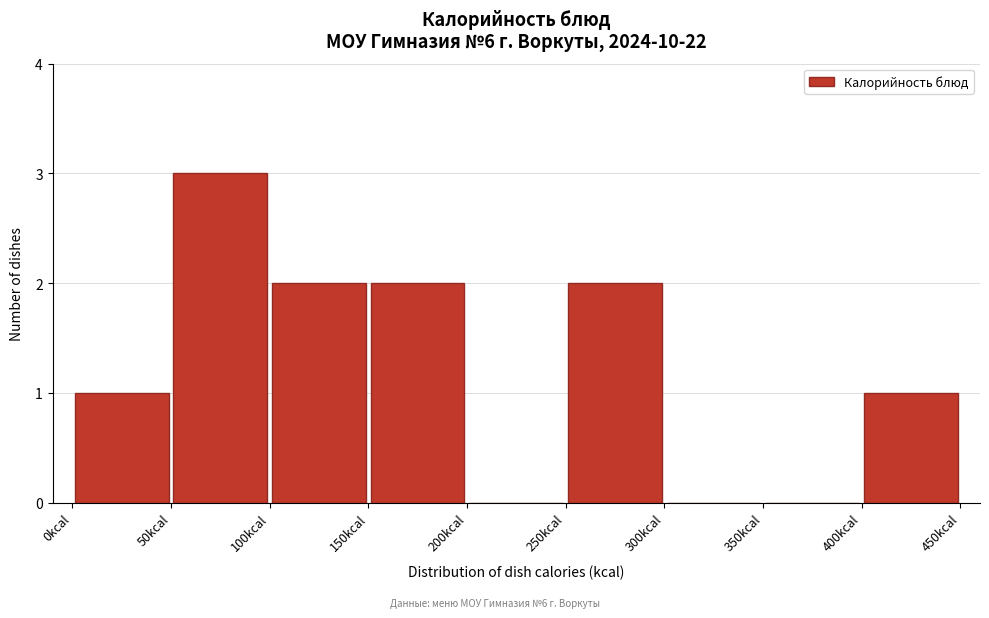

Reading left to right, list every bar in this chart as the range it spans on the x-axis followed by its height. The values are not printed on the chart, so give them approximately, as read against the axis.

0 to 50: 1
50 to 100: 3
100 to 150: 2
150 to 200: 2
200 to 250: 0
250 to 300: 2
300 to 350: 0
350 to 400: 0
400 to 450: 1